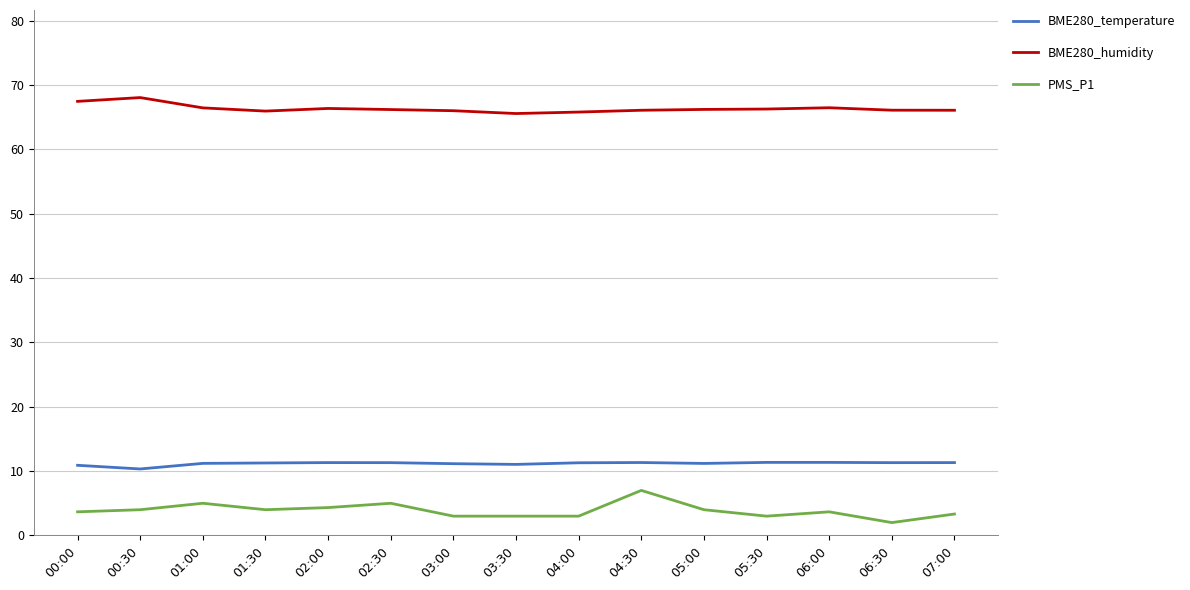

What is the smallest value displayed?

2.0